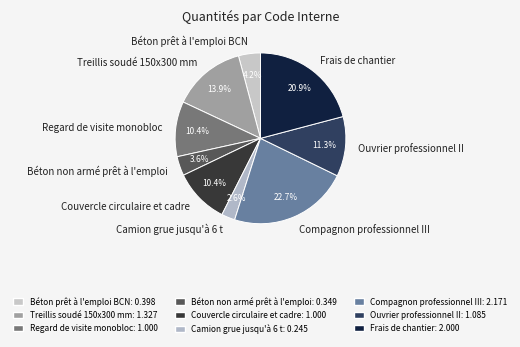

How much of the chart is everything except Compagnon professionnel III?

77.3%